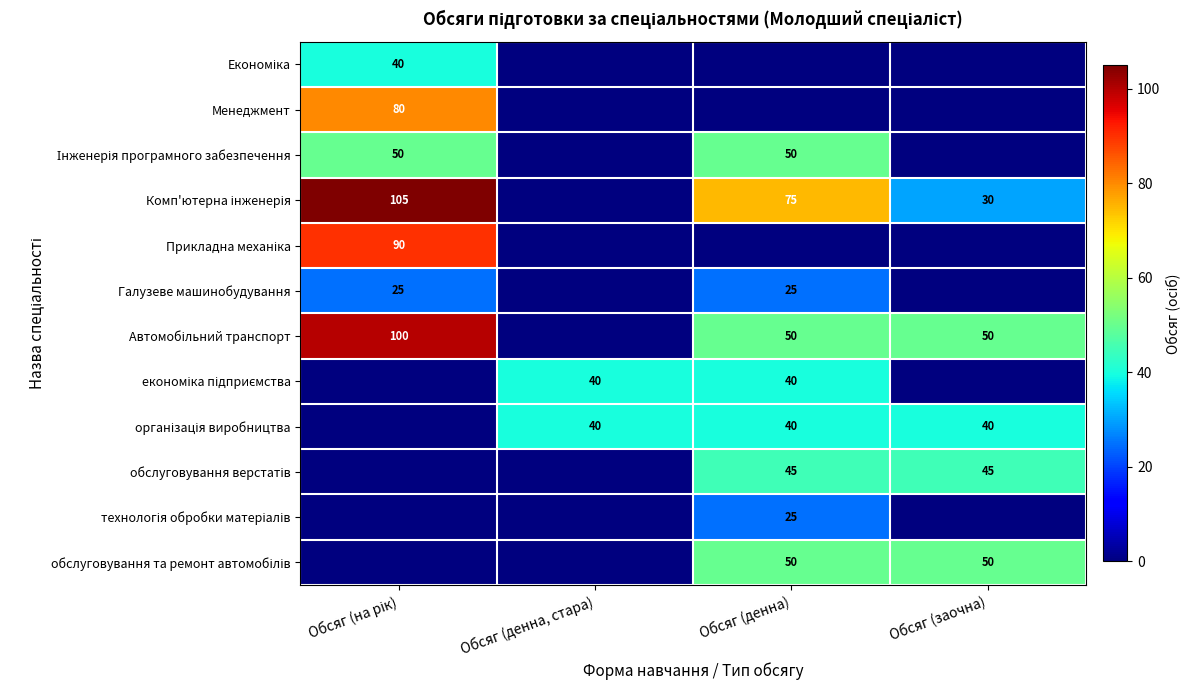

How many positive values does the Галузеве машинобудування series have?

2